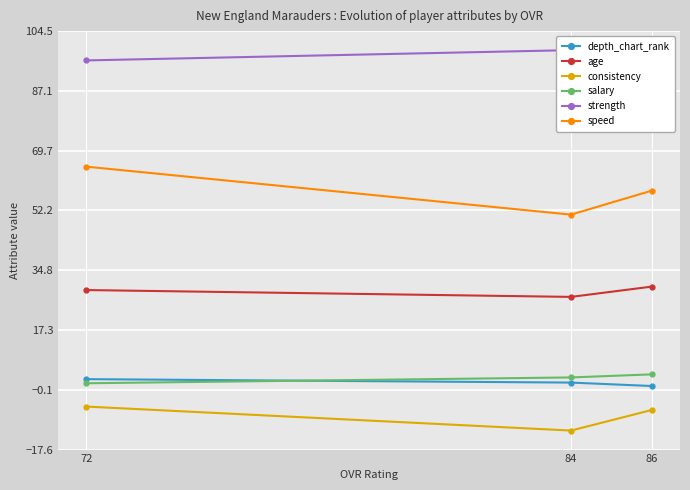

Rank the series by their maximum value, from highest to lowest.

strength, speed, age, salary, depth_chart_rank, consistency